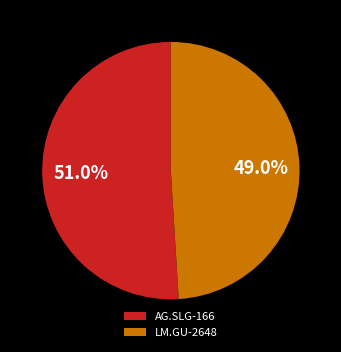

To the nearest percent, what is the combined percentage of AG.SLG-166 and LM.GU-2648?

100%